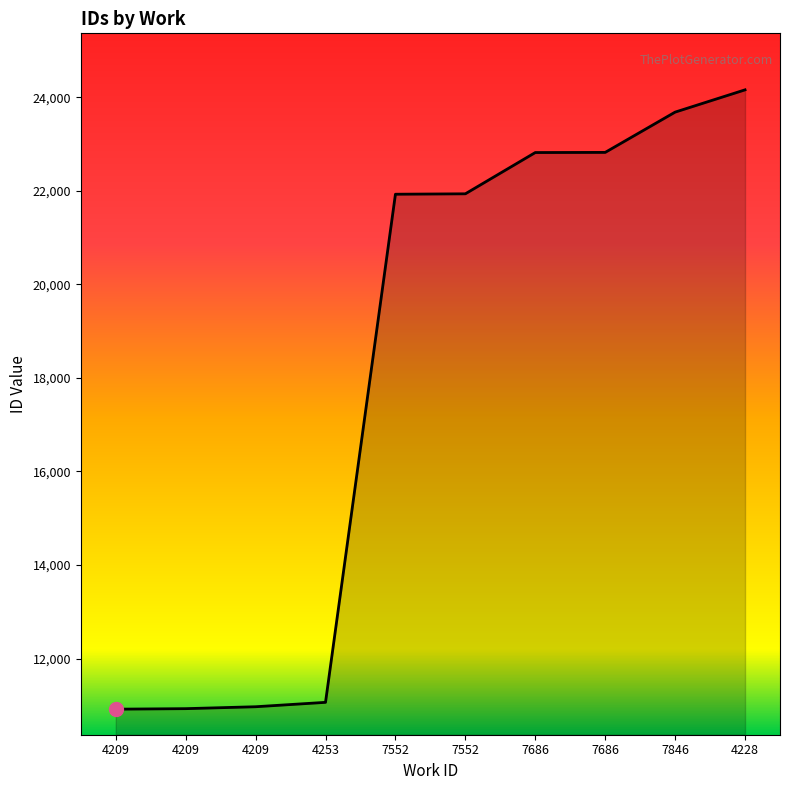

At which category does the chart reach its peak across all series?

4228